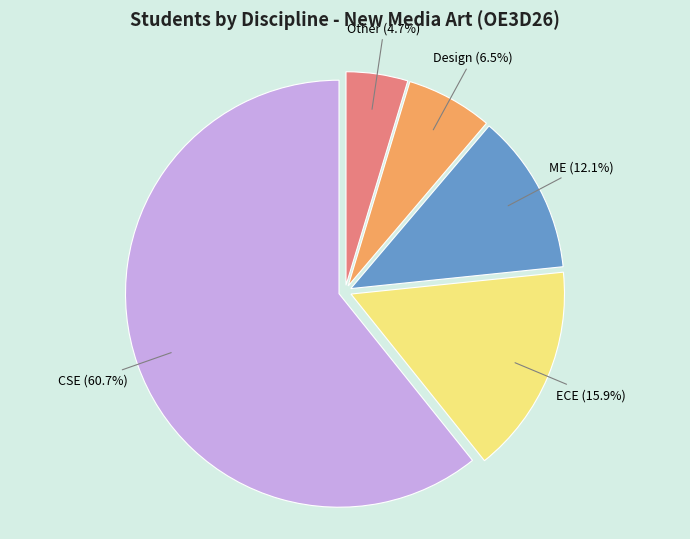

Between ME and Other, which is larger?

ME